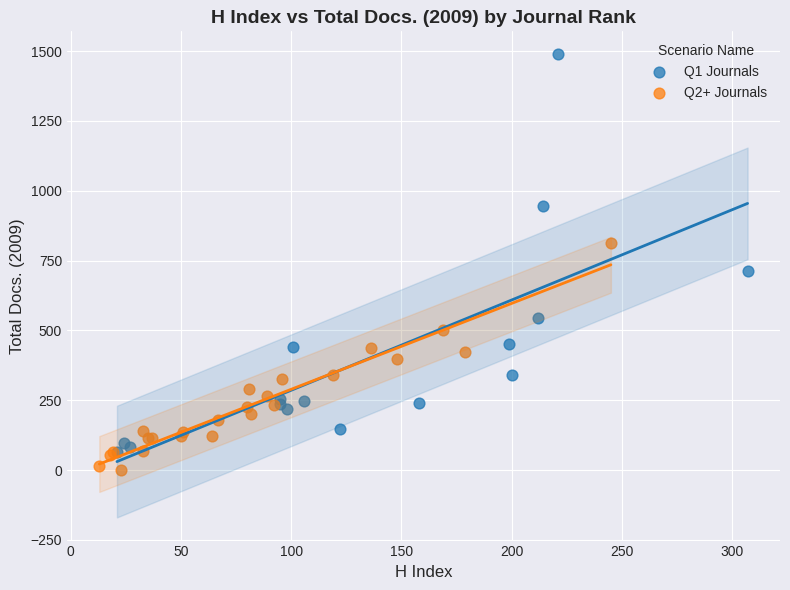

Which series reaches the minimum Y coordinate?

Q2+ Journals